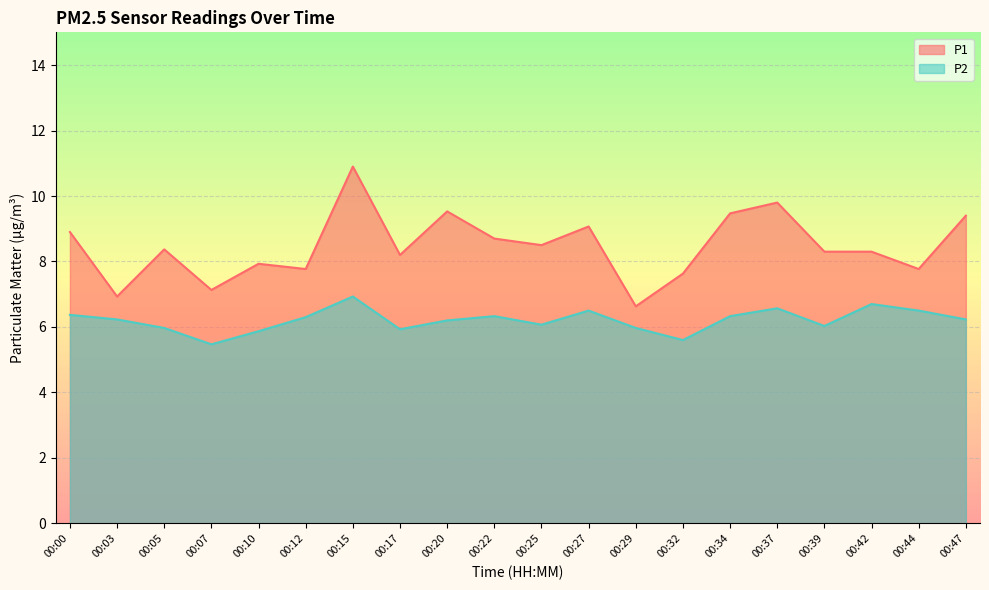

The P2 series shows 6.1 at 00:25. True or false?

True